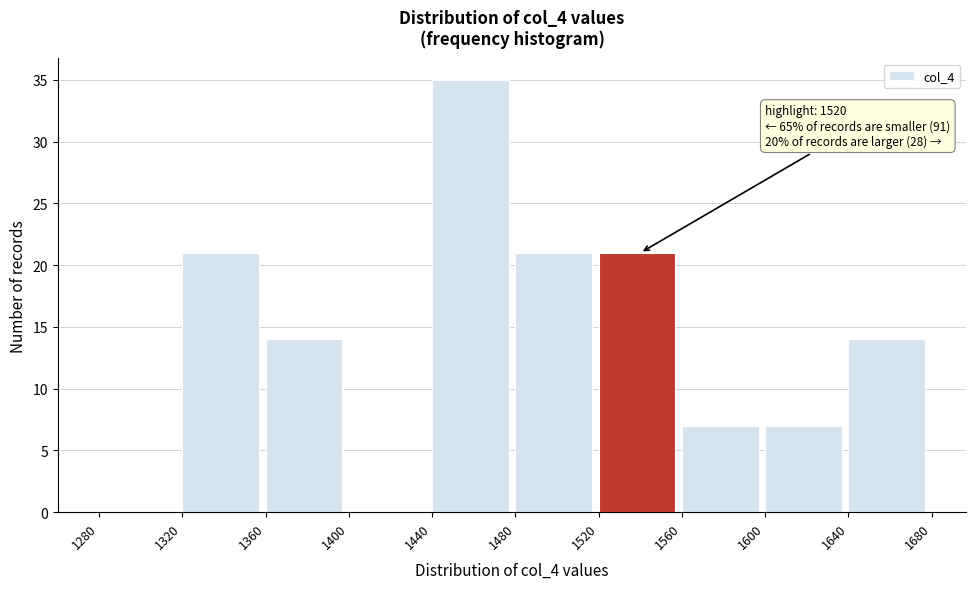

Which range on the x-axis has the tallest bar?

1440 to 1480